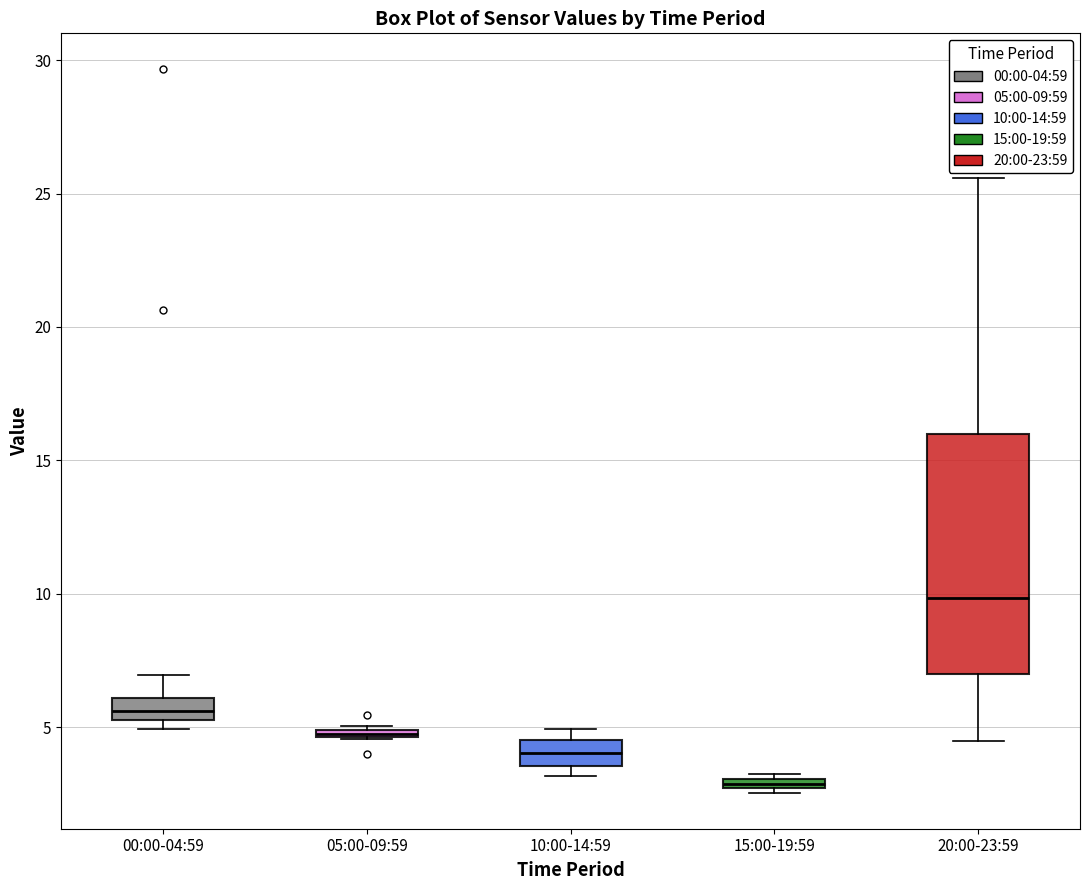

Where is the upper edge of the box for 15:00-19:59 on the y-axis? The values are not printed on the chart, so give them approximately, as read against the axis.

3.0